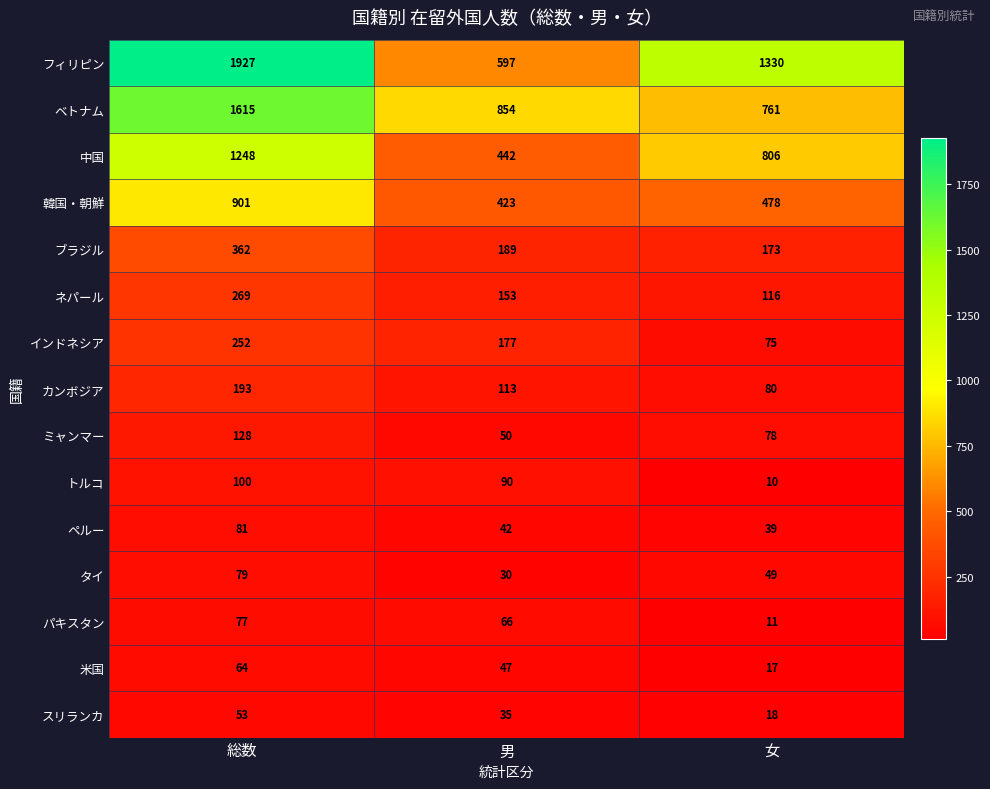

Count the number of data series in this chart.

15